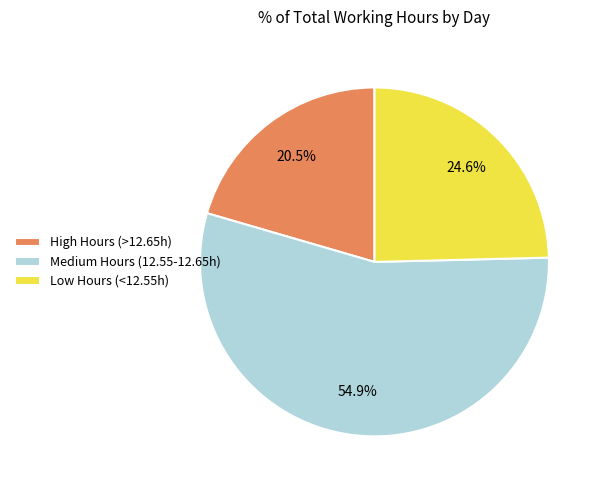

Is there any slice that represents more than half of the pie?

Yes